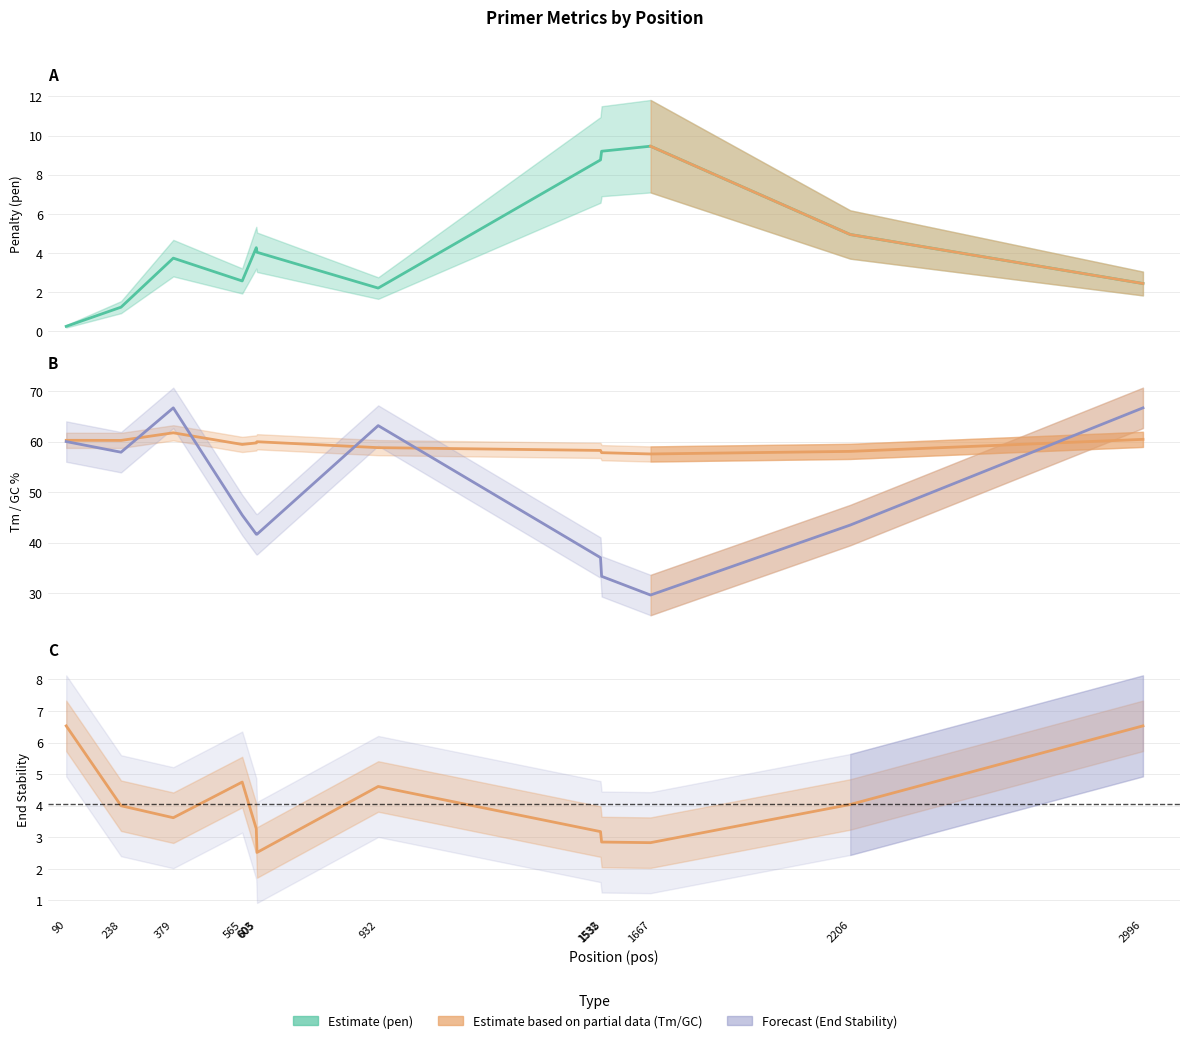

Reading left to right, what are all the values shown in this chart?

pen: 0.2	1.2	3.7	2.6	4.3	4.0	2.2	8.8	9.2	9.5	4.9	2.4
PRIMER_RIGHT_0_TM: 60.2	60.2	61.7	59.4	59.7	60.0	58.8	58.2	57.8	57.5	58.1	60.4
PRIMER_RIGHT_0_GC_PERCENT: 60.0	57.9	66.7	45.5	41.7	41.7	63.2	37.0	33.3	29.6	43.5	66.7
PRIMER_RIGHT_0_END_STABILITY: 6.5	4.0	3.6	4.8	3.3	2.5	4.6	3.2	2.9	2.8	4.0	6.5